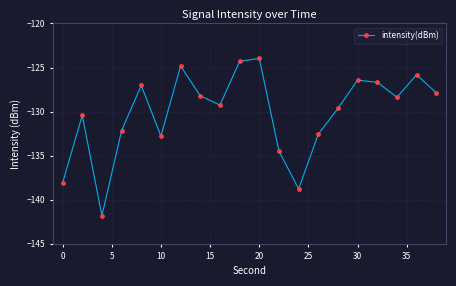

How many points are higher than both their immediate neighbors (excluding endpoints)?

6